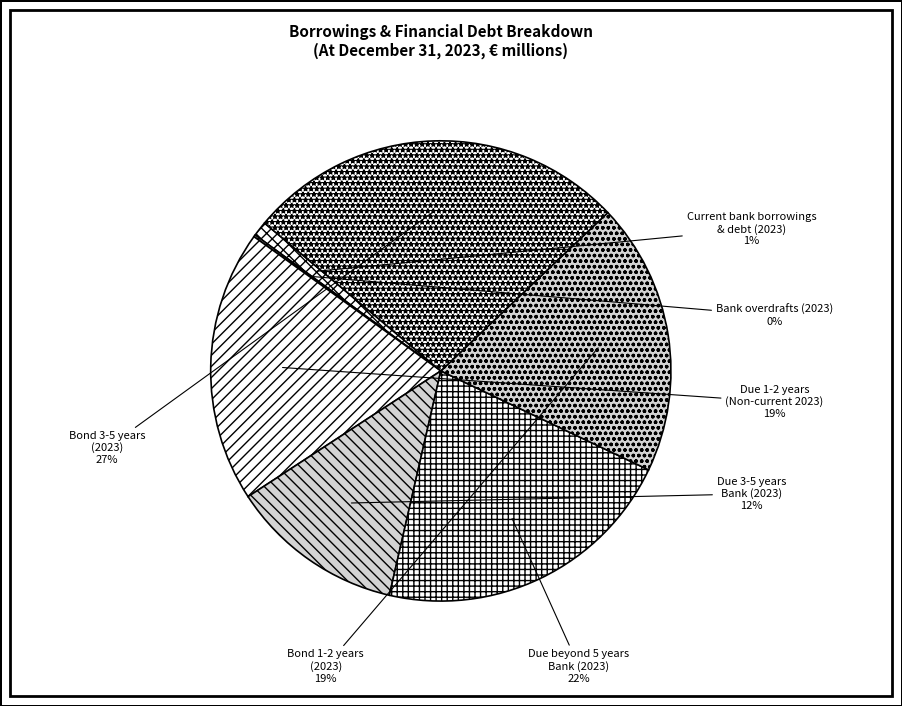

To the nearest percent, what is the average slice percentage?

14%